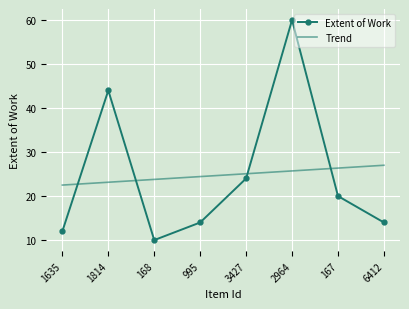

What is the difference between the highest and lowest values at 1635?

10.5